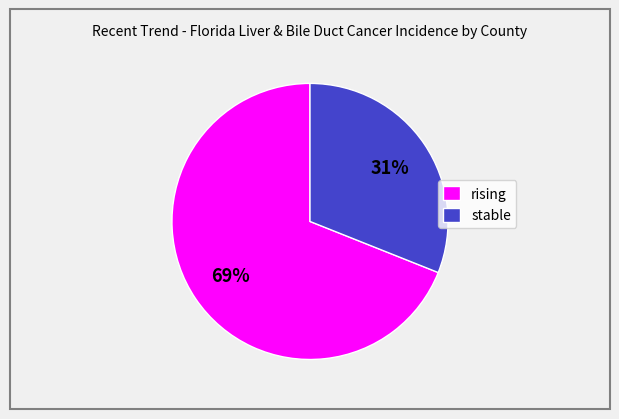

Is it true that stable is 45% of the pie?

False